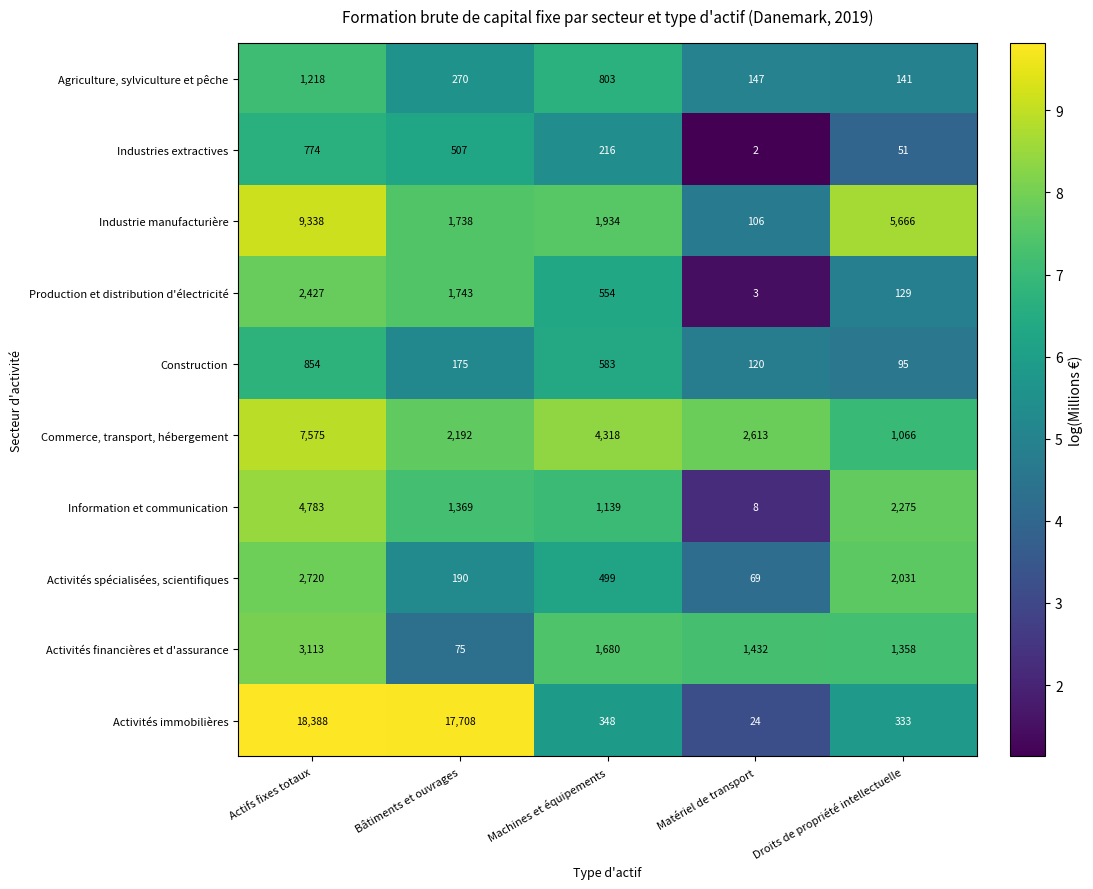

List the series in order of their peak value, highest first.

Activités immobilières, Industrie manufacturière, Commerce, transport, hébergement, Information et communication, Activités financières et d'assurance, Activités spécialisées, scientifiques, Production et distribution d'électricité, Agriculture, sylviculture et pêche, Construction, Industries extractives